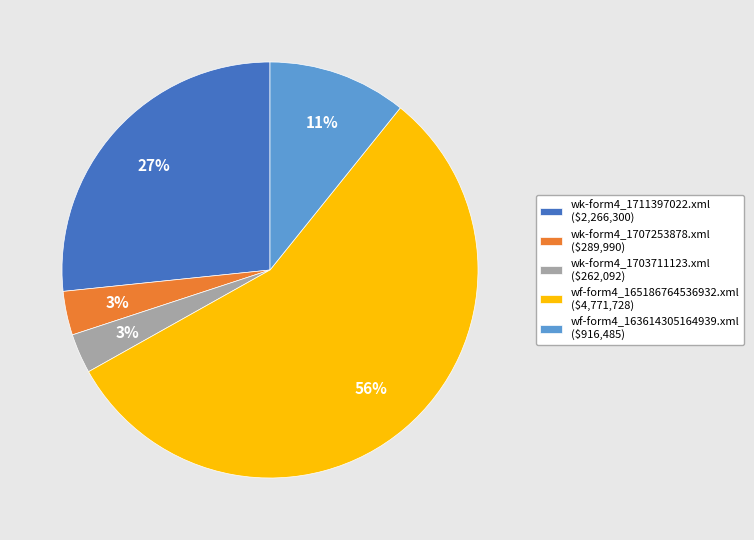

Which slice represents more than half of the pie?

wf-form4_165186764536932.xml ($4,771,728)